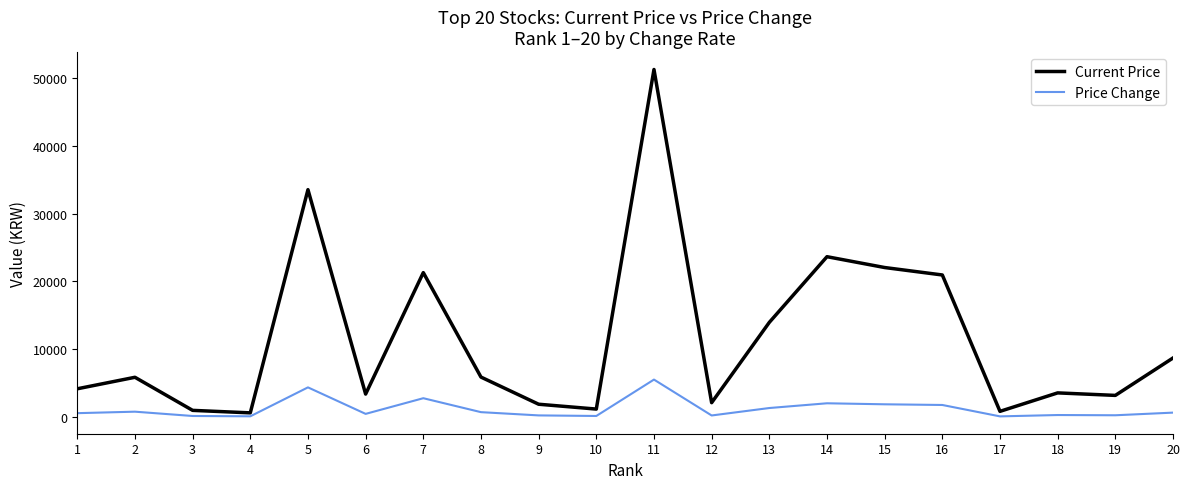

Which series changed the most between 3 and 14?

Current Price